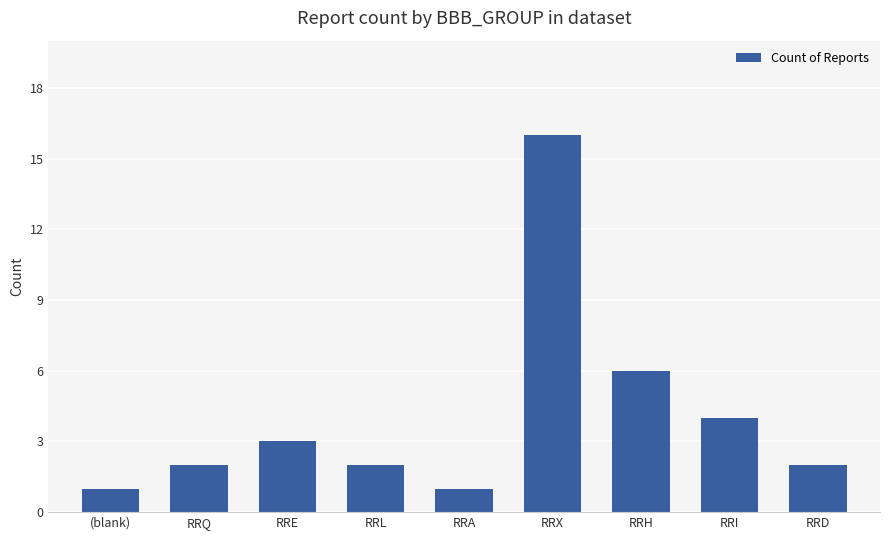

What is the greatest value displayed?

16